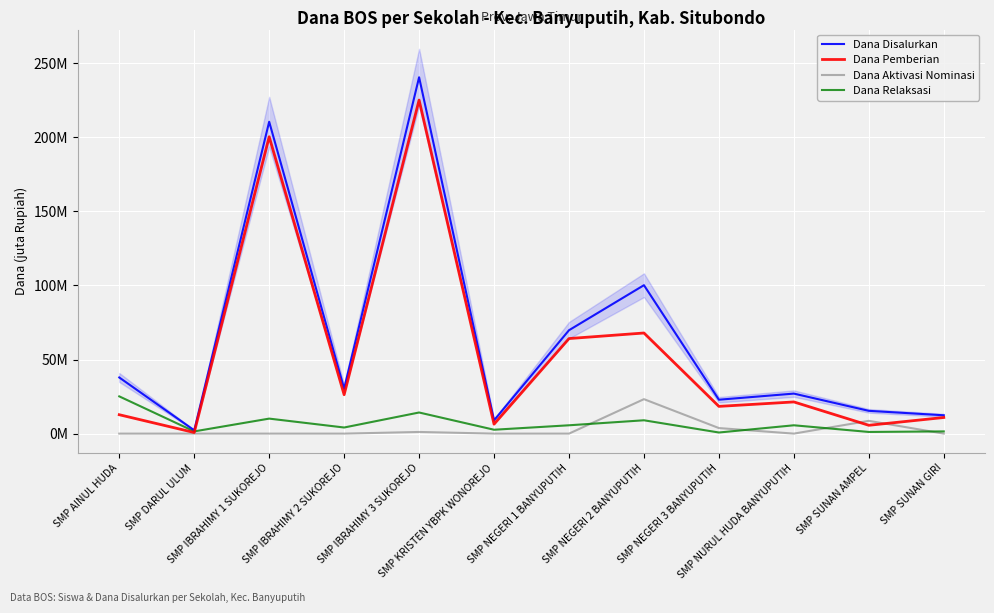

Read the Dana Disalurkan value at SMP SUNAN AMPEL.

15.4